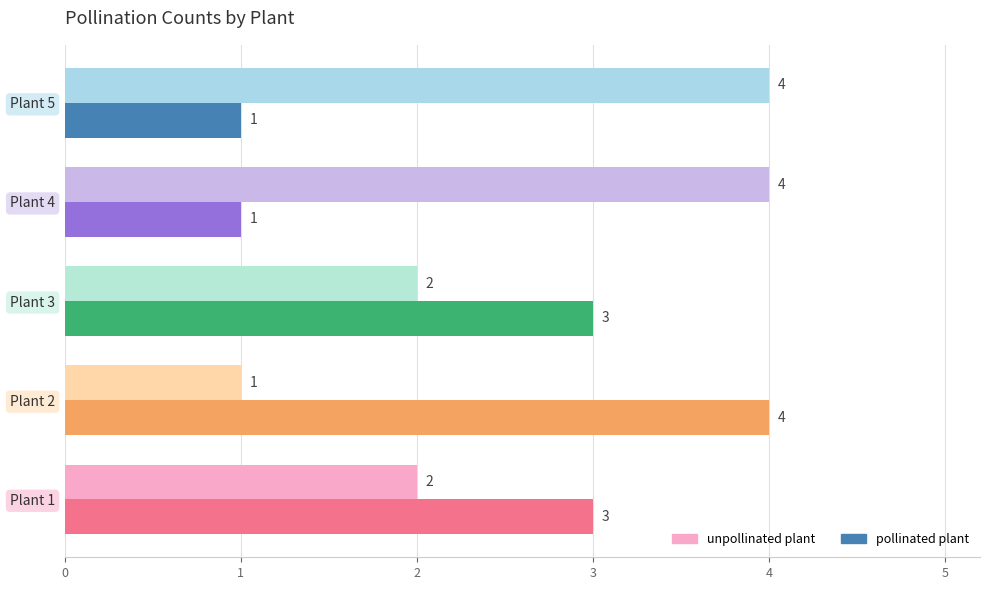

How many data points in unpollinated plant are less than 2?

1